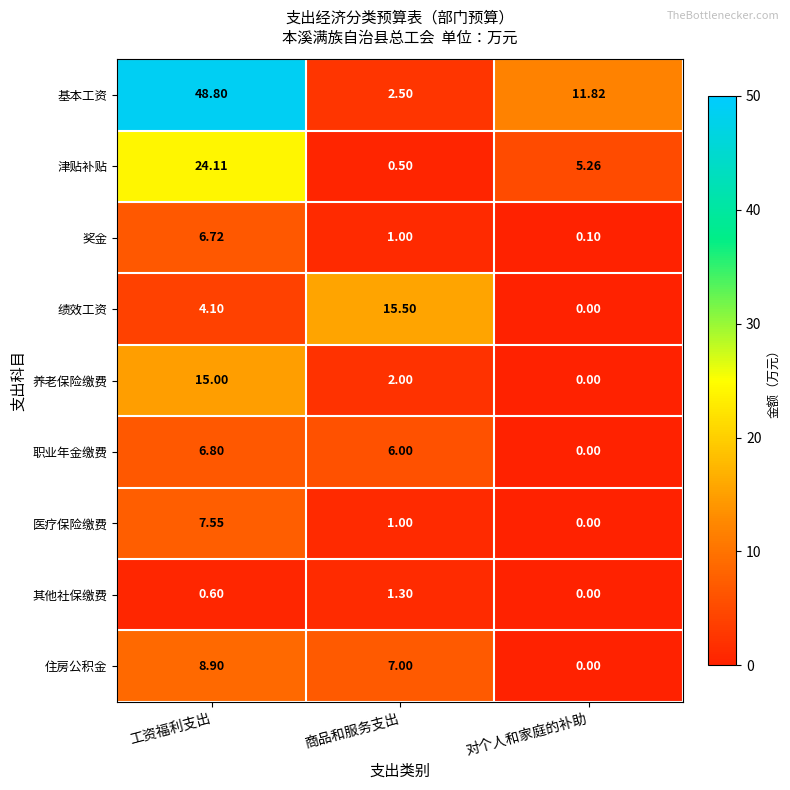

How many data points in 津贴补贴 are above 5?

2